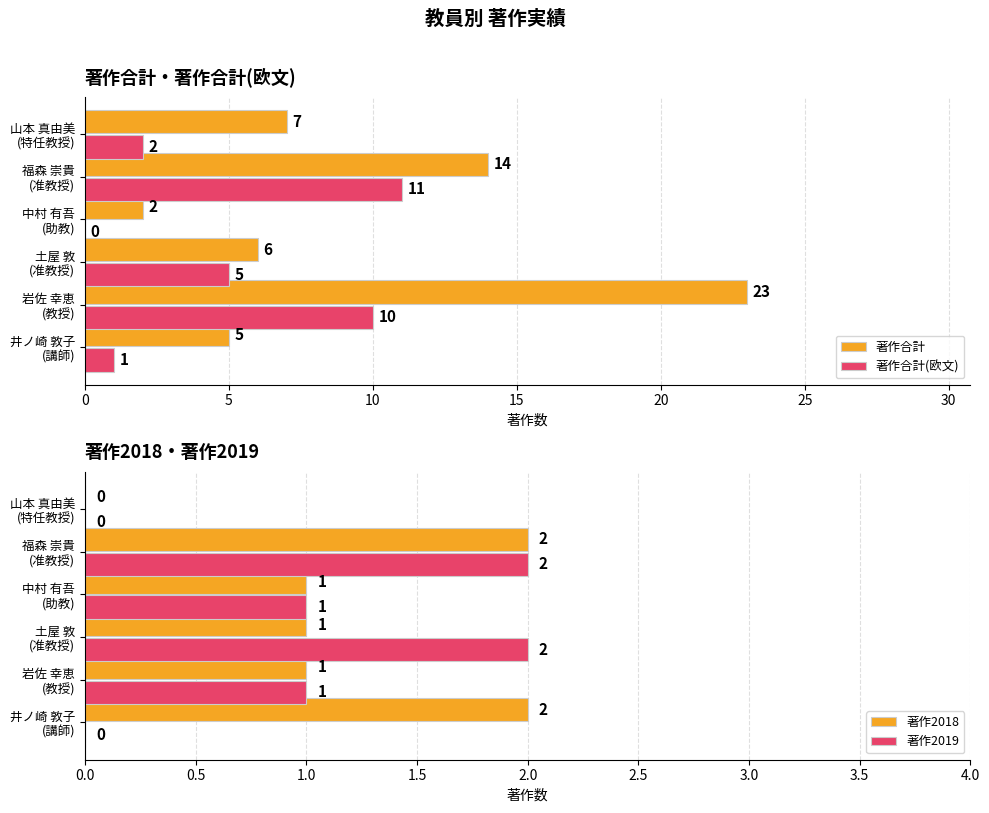

What is the maximum value for 著作合計?

23